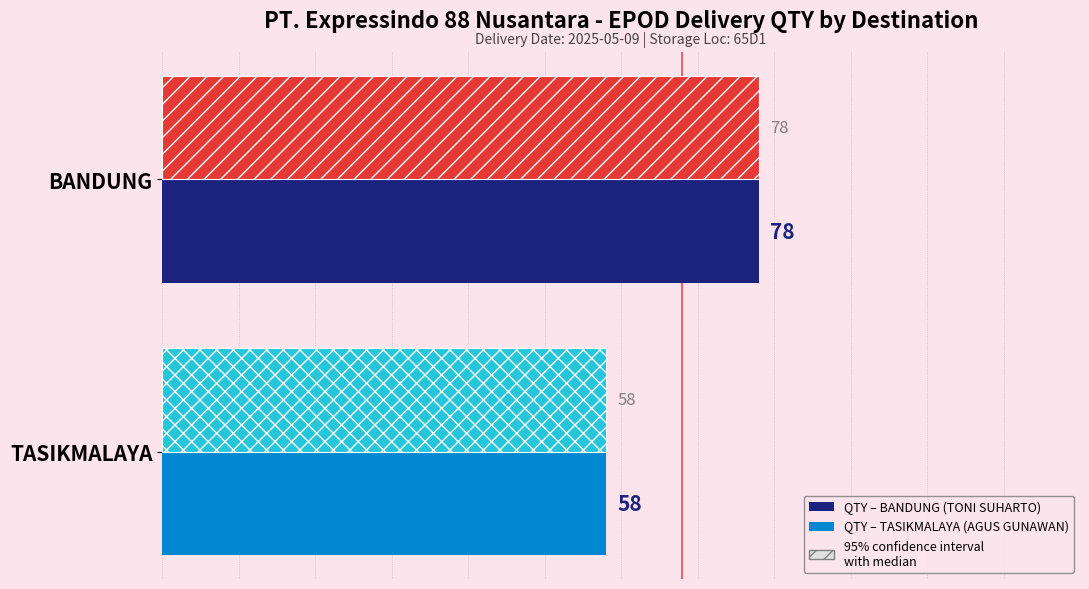

Count the number of categories in the chart.

2